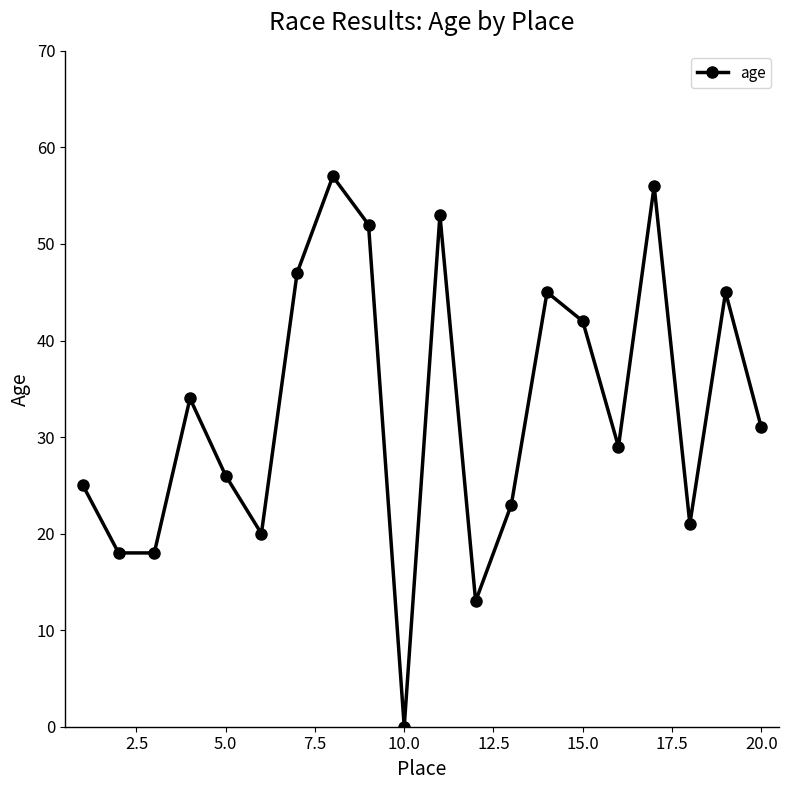

Reading right to left, transcribe all the data shown in this chart.

31	45	21	56	29	42	45	23	13	53	0	52	57	47	20	26	34	18	18	25